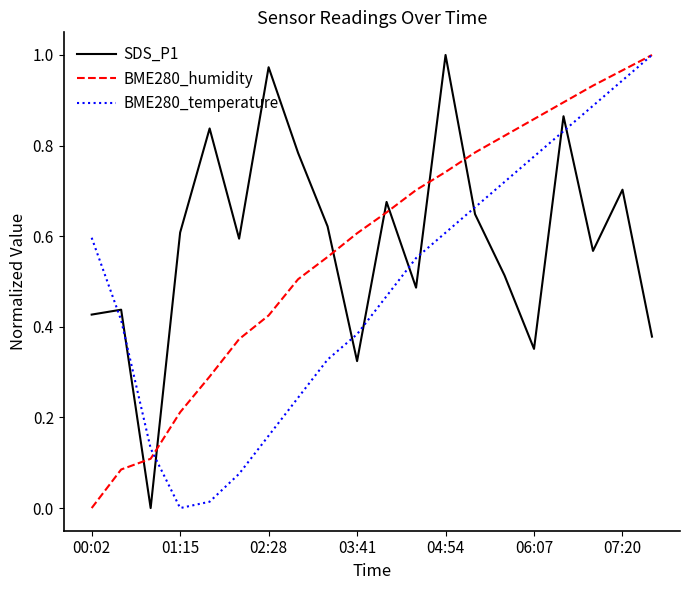

Does the chart display data point markers on the line(s)?

No